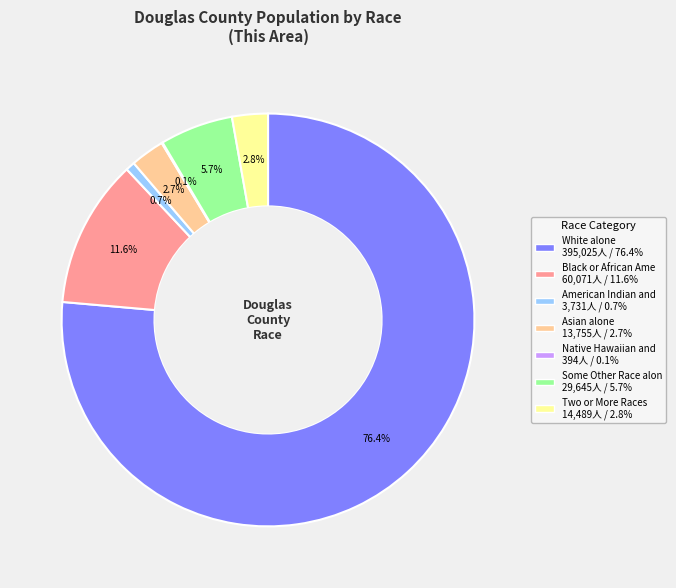

Does any single category account for the majority?

Yes